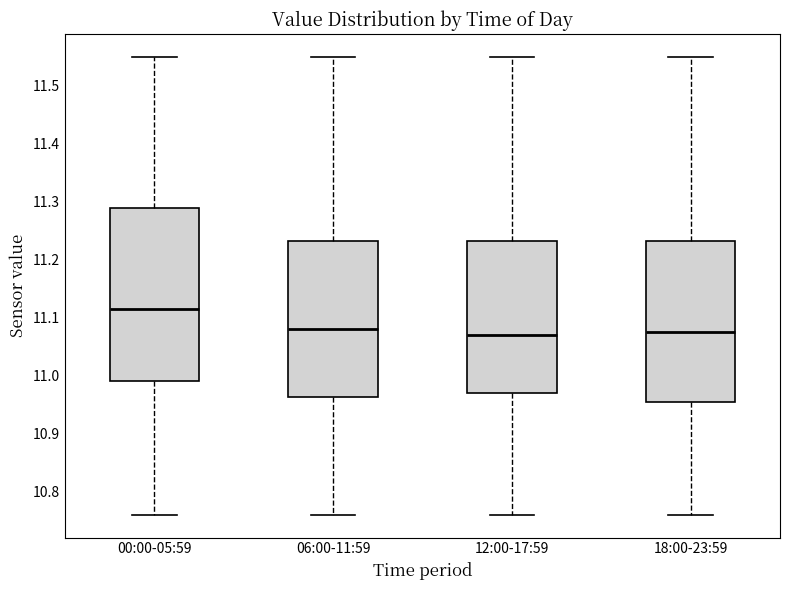

Where is the lower edge of the box for 18:00-23:59 on the y-axis? The values are not printed on the chart, so give them approximately, as read against the axis.

10.96